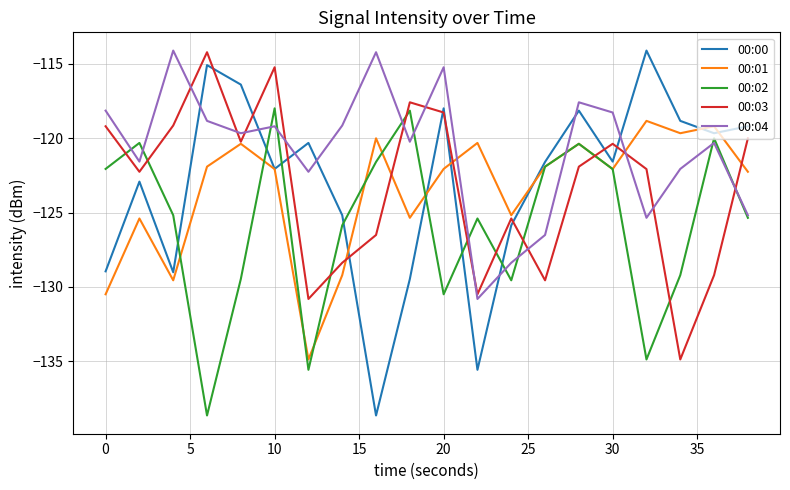

What is the smallest value displayed?

-138.7